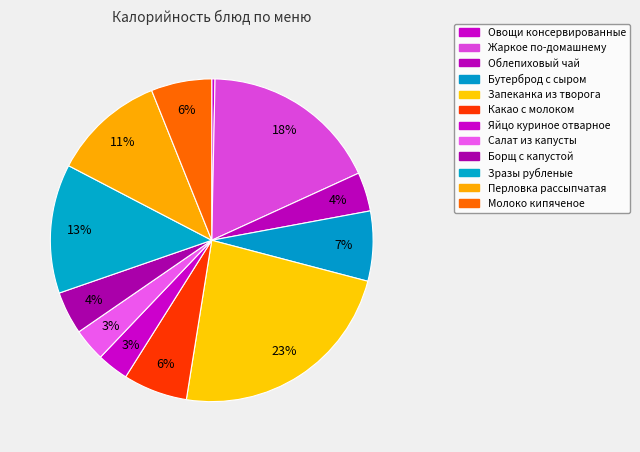

Count the number of slices in the pie.

12